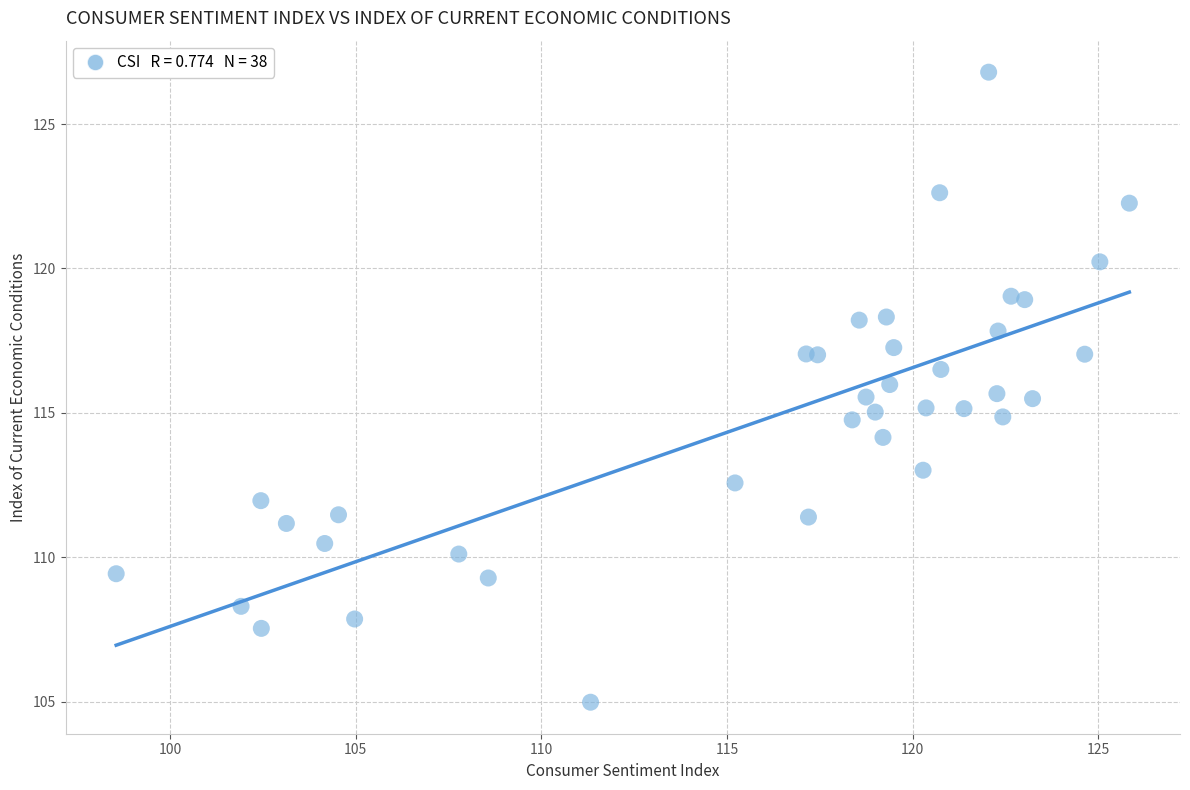

What is the range of Y values (max minus min)?

21.8